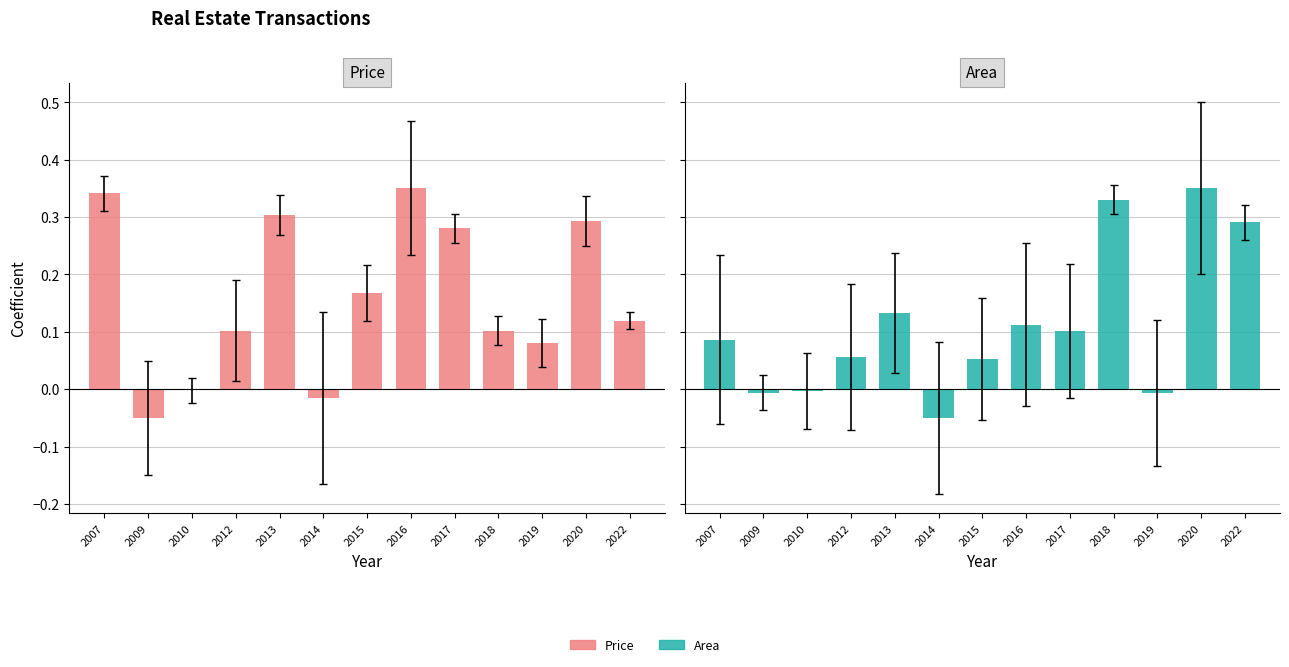

Where is Price nearest to the value 0?

2010